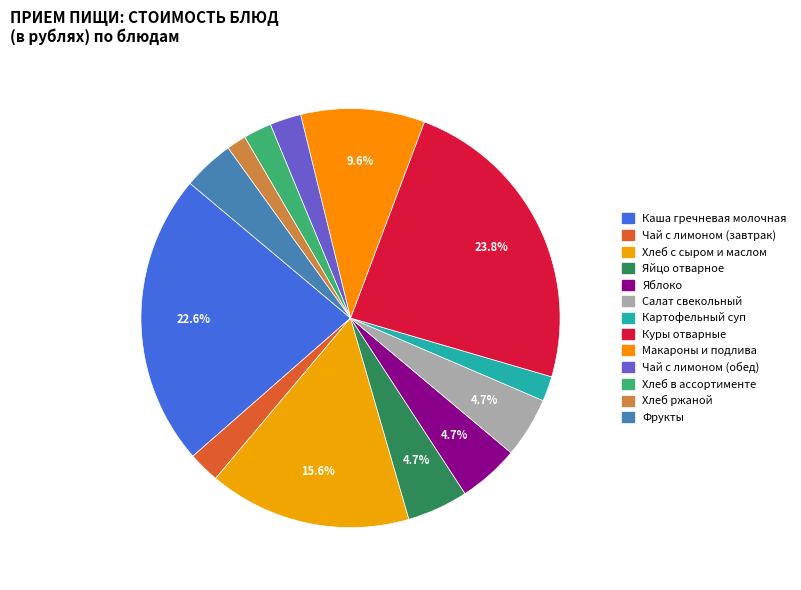

Rank the categories by value from highest to lowest.

Куры отварные, Каша гречневая молочная с маслом, Хлеб с сыром и маслом, Макароны и подлива, Яйцо отварное, Яблоко, Салат свекольный, Фрукты, Чай с лимоном (завтрак), Чай с лимоном (обед), Хлеб в ассортименте, Картофельный суп с макаронными изделиями, Хлеб ржаной